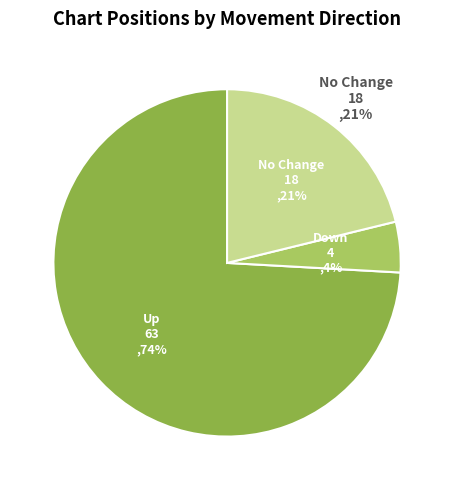

What is the change in value from up to down?

-59